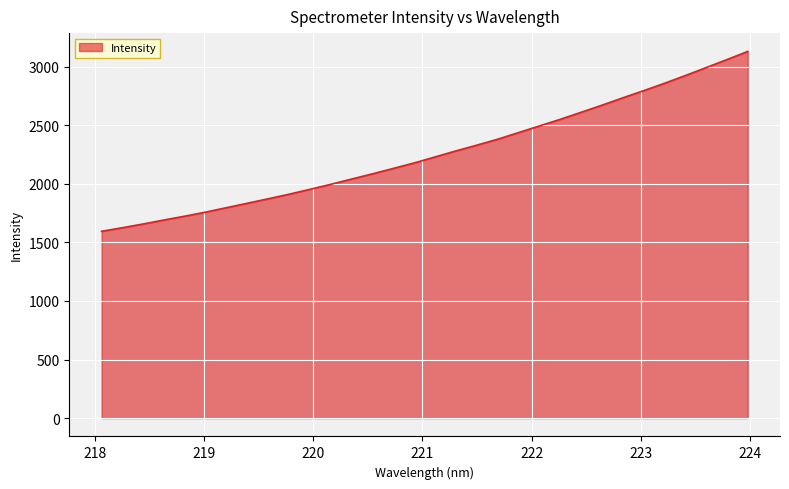

What is the maximum value shown in the chart?

3128.9